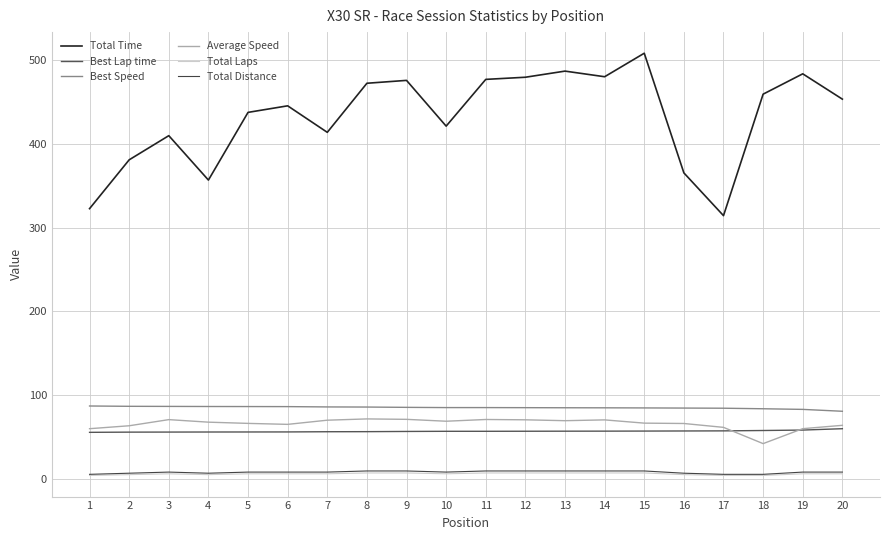

At which category does the chart reach its peak across all series?

15